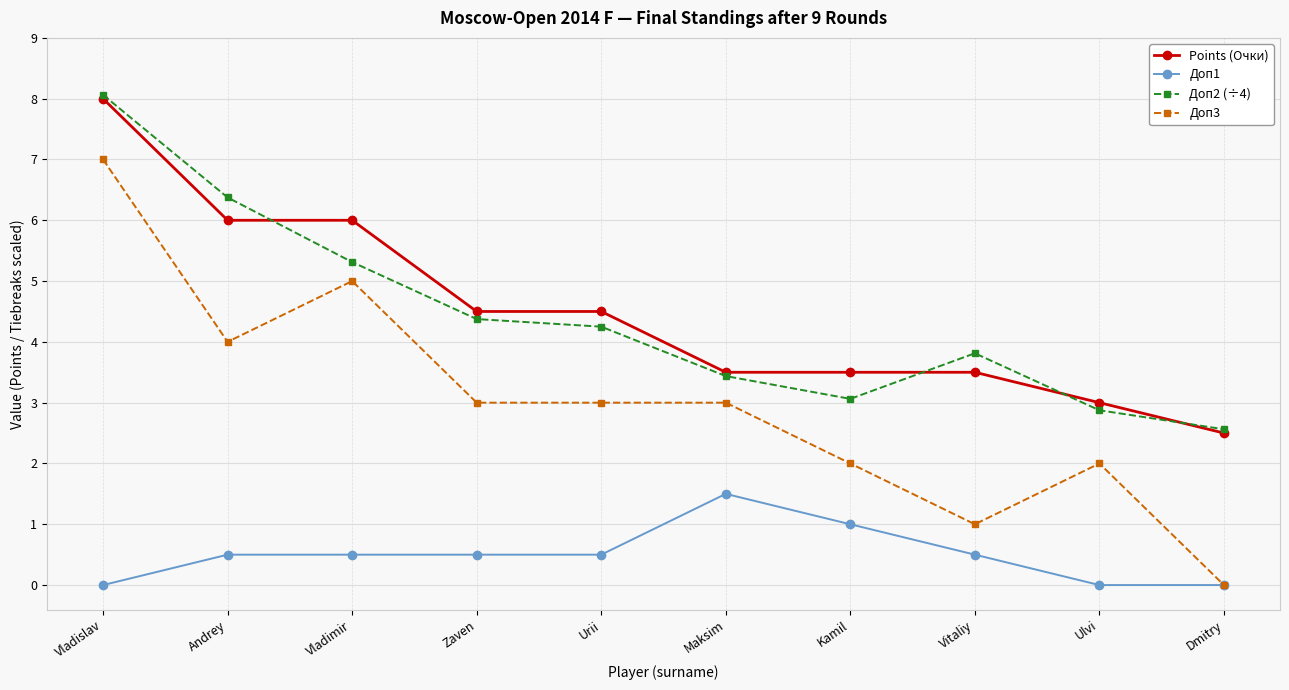

What is the total value across all series at Kamil?

9.6